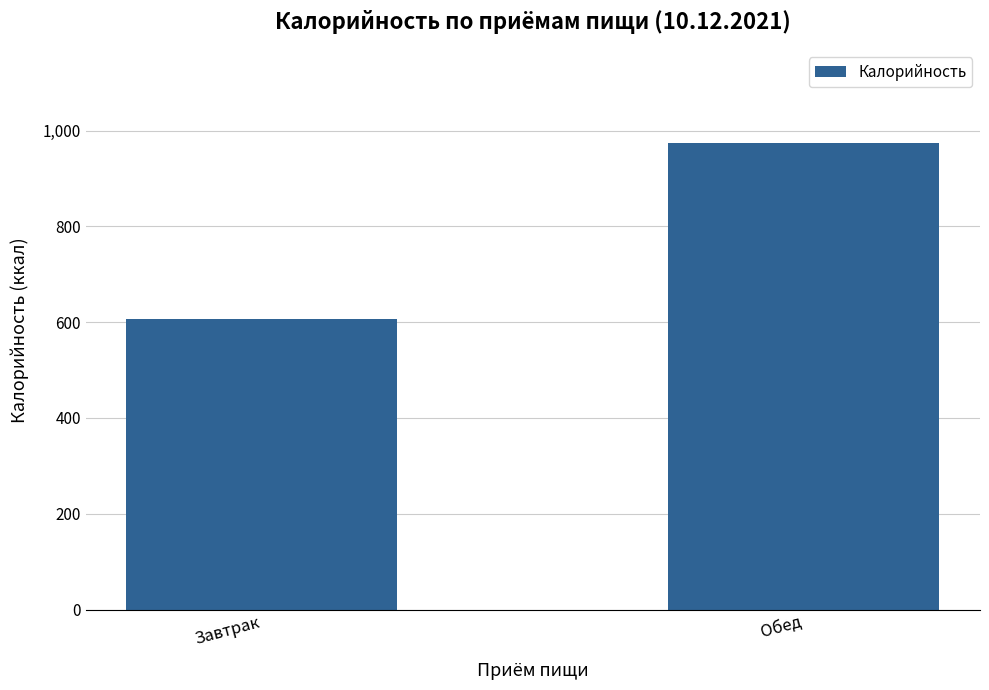

Which has a higher value, Завтрак or Обед?

Обед